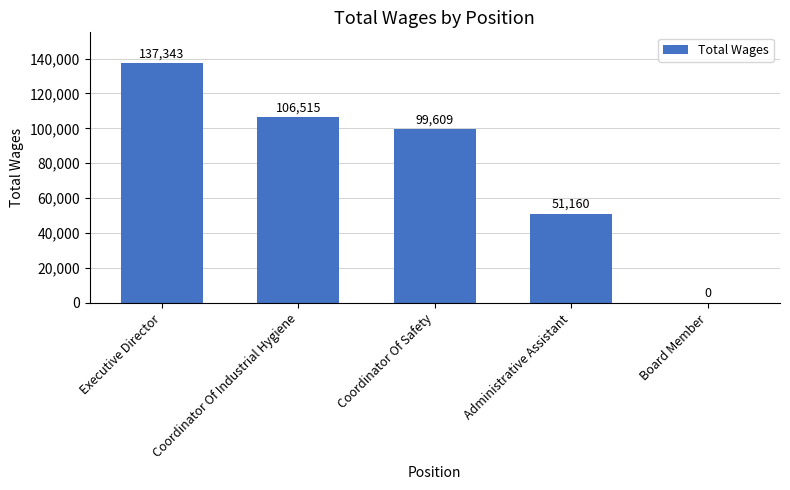

What is the sum of the values at Coordinator Of Industrial Hygiene and Executive Director?

243858